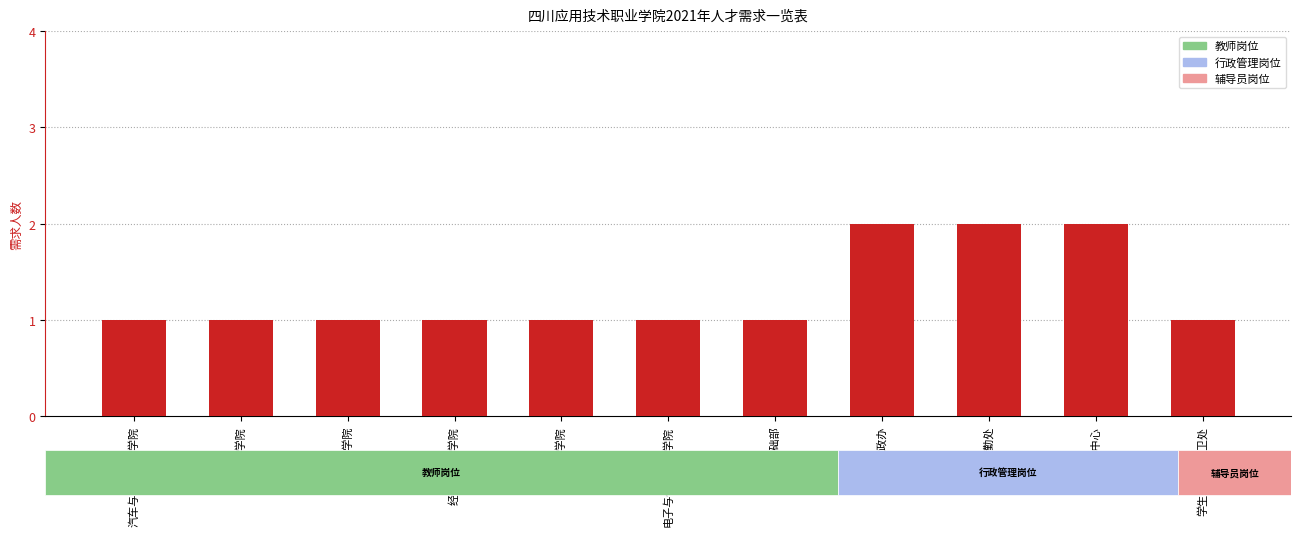

The chart shows a value of 1 at 学前教育学院. True or false?

True